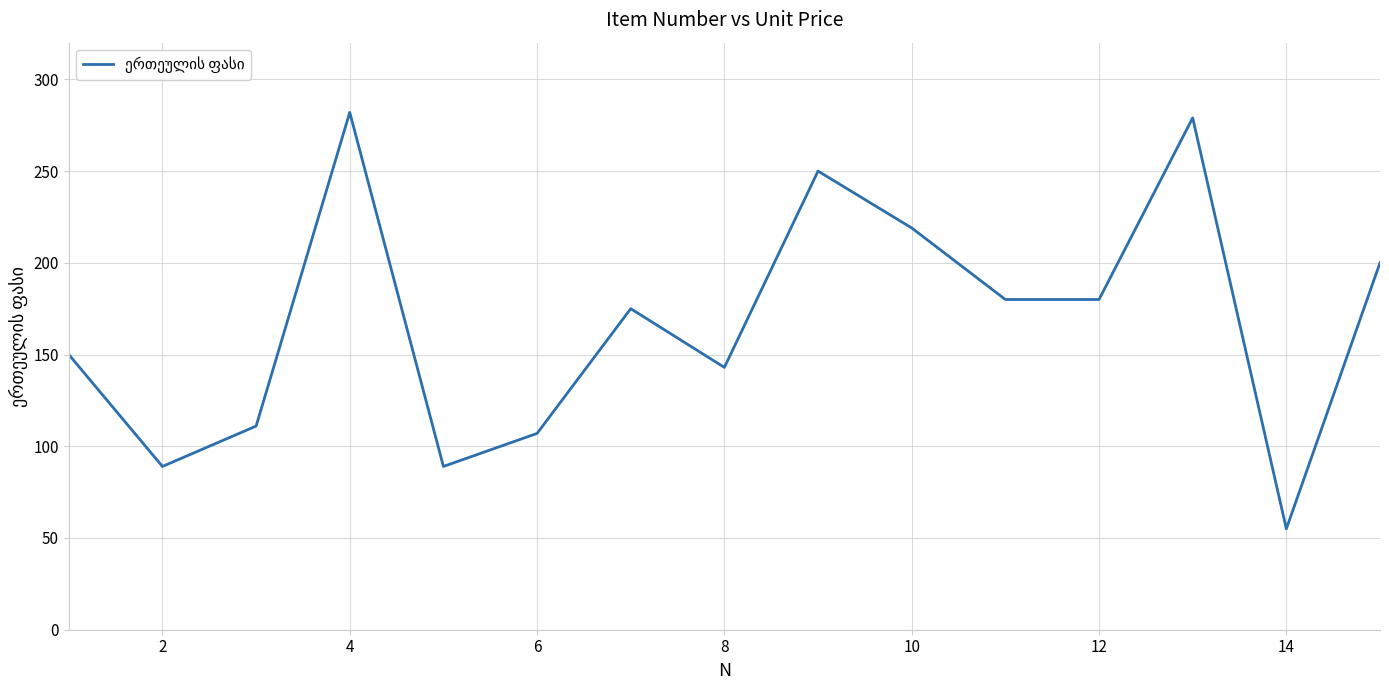

What is the minimum value shown in the chart?

55